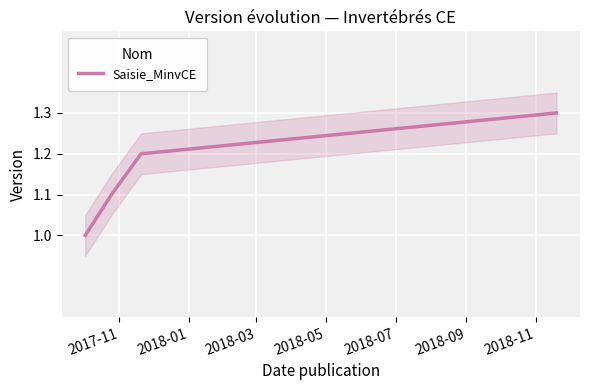

What is the highest value of the Saisie_MinvCE series?

1.3